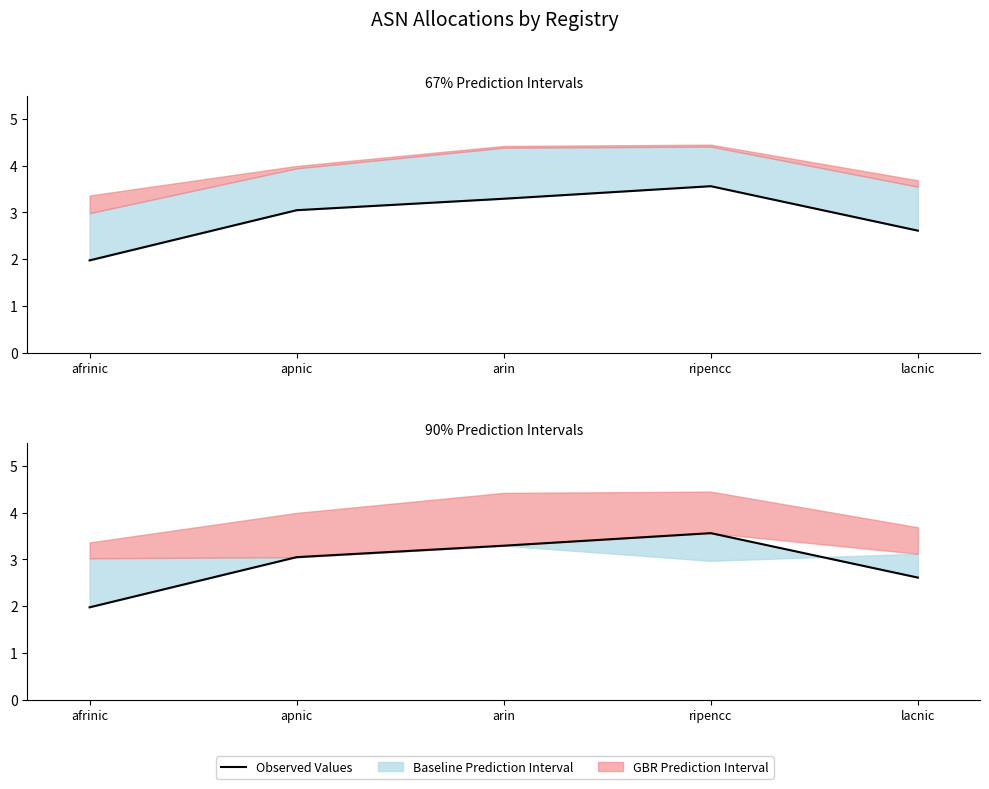

True or false: the data has more than 0 interior local peaks.

True